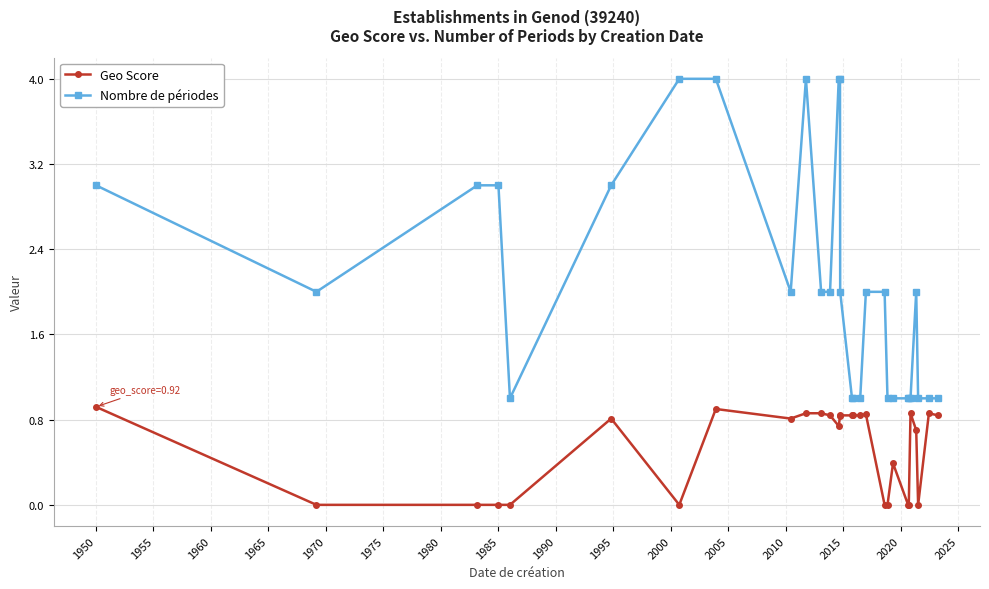

What is the maximum value for Nombre de périodes?

4.0